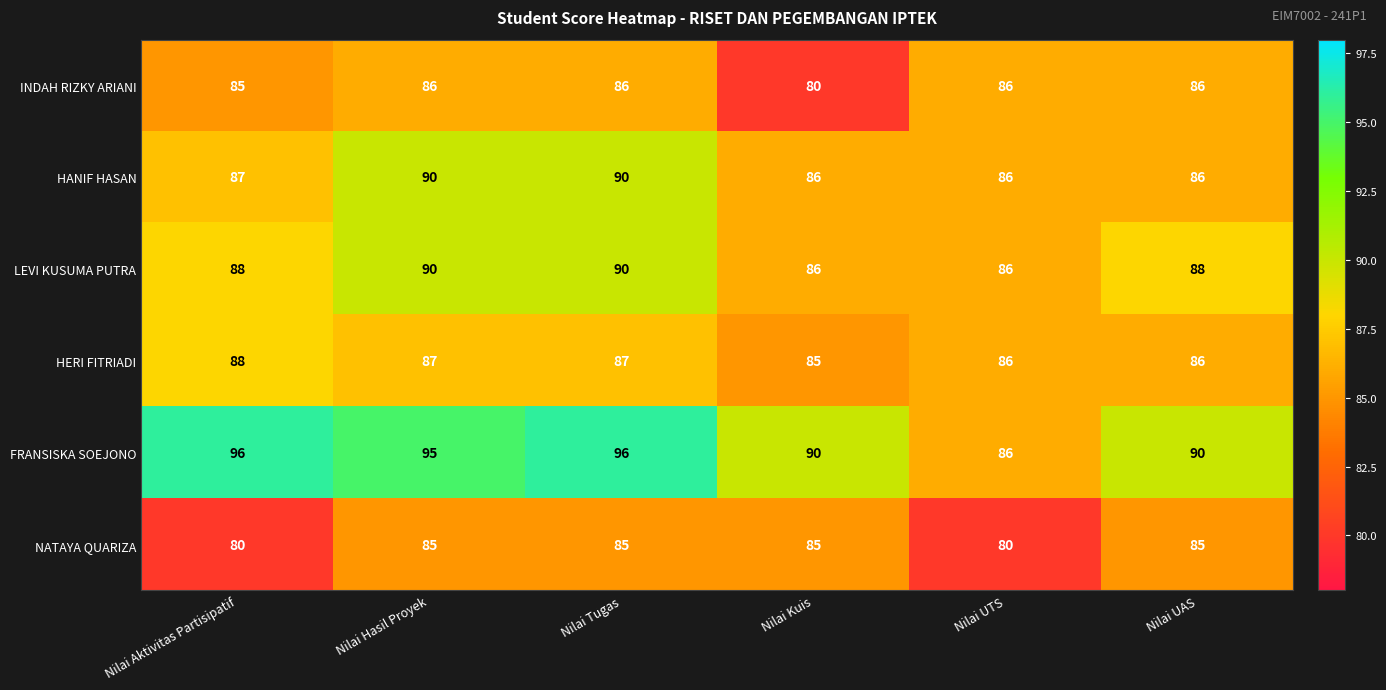

Which series has the largest total across all categories?

FRANSISKA SOEJONO